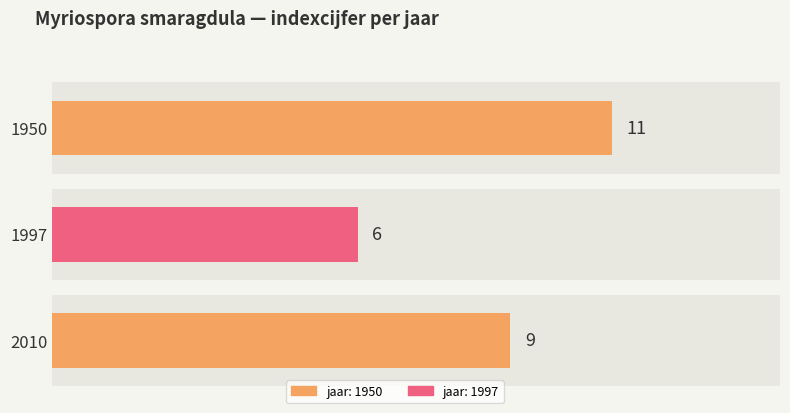

The chart shows a value of 3 at 1997. True or false?

False